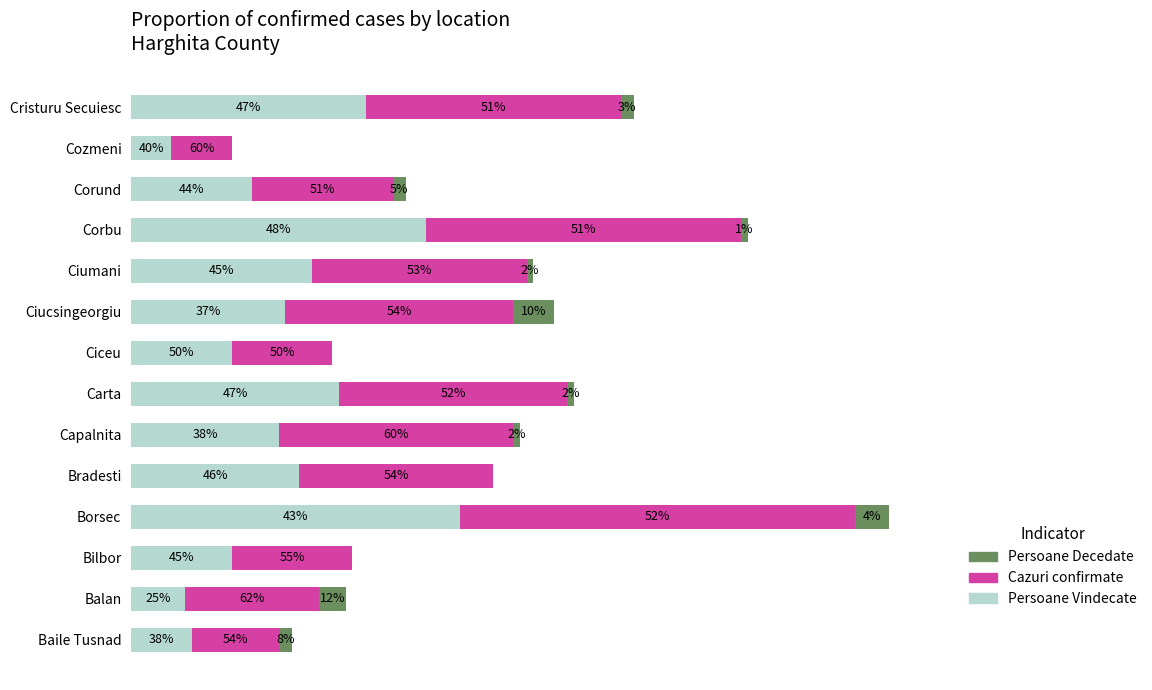

What are all the series names shown in the legend?

Persoane Decedate, Cazuri confirmate, Persoane Vindecate